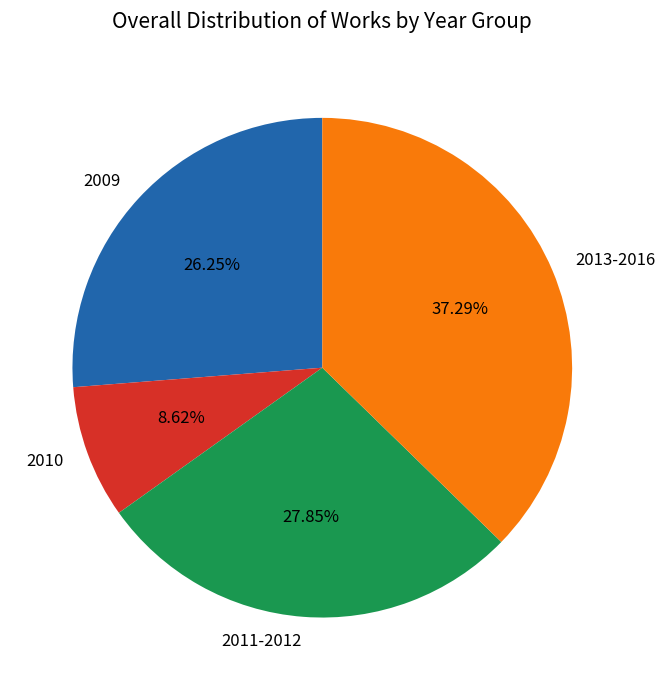

Is the sum of 2011-2012 and 2013-2016 greater than half?

Yes